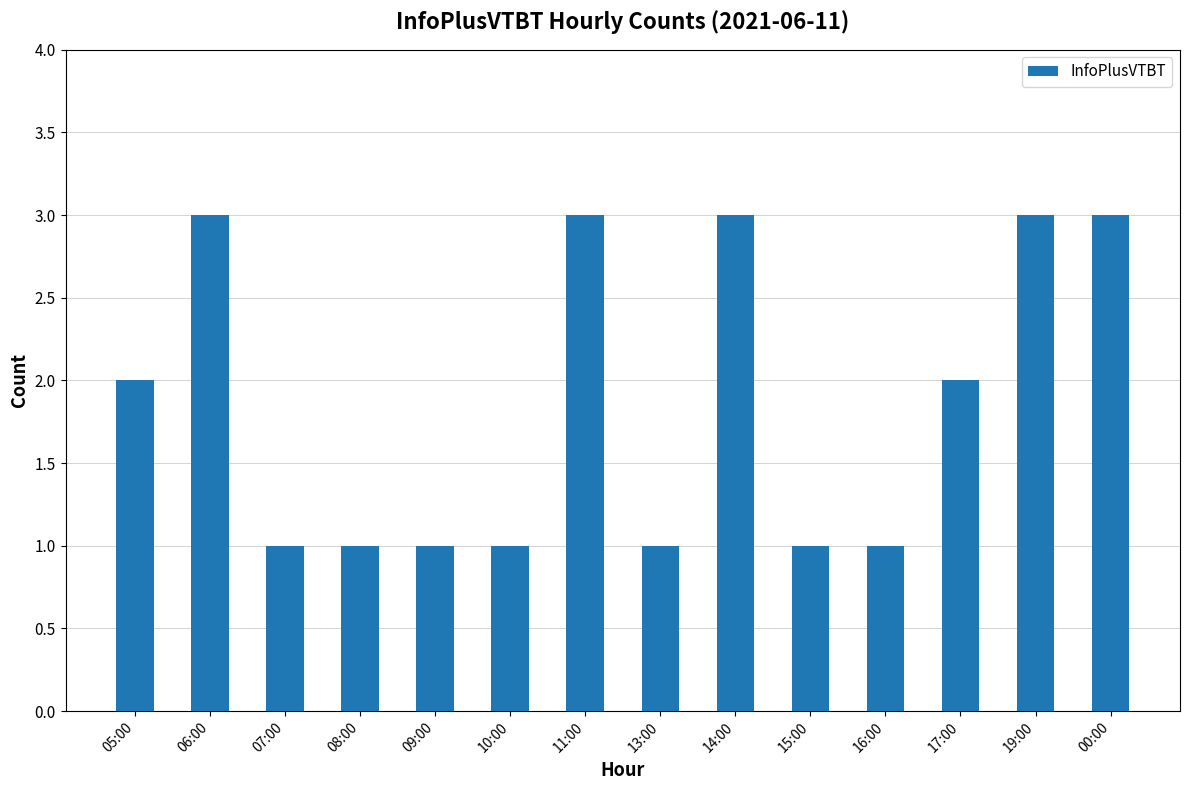

What is the label of the 11th bar from the right?

08:00